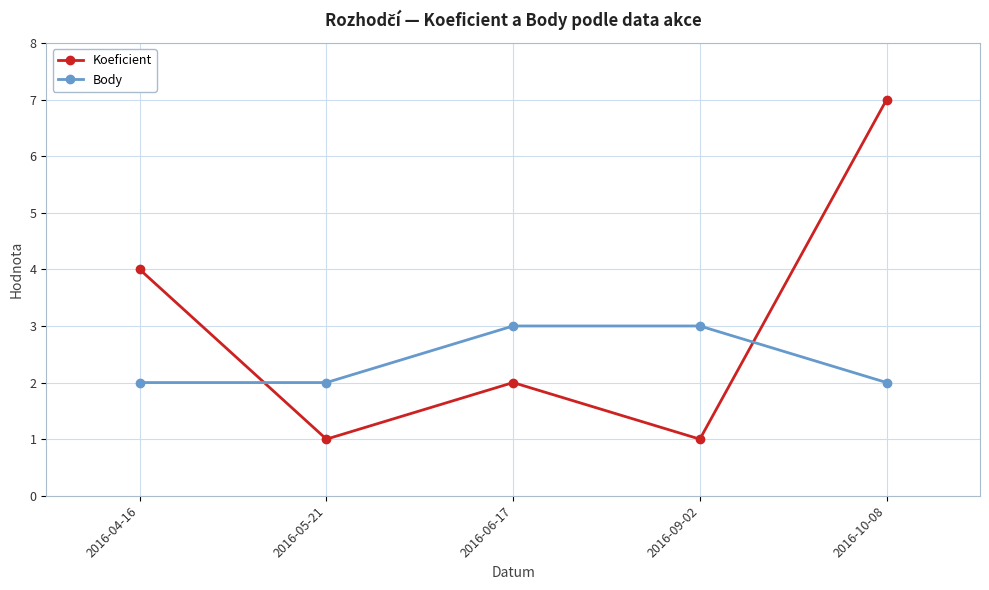

What is the difference between the Body values at 2016-05-21 and 2016-06-17?

1